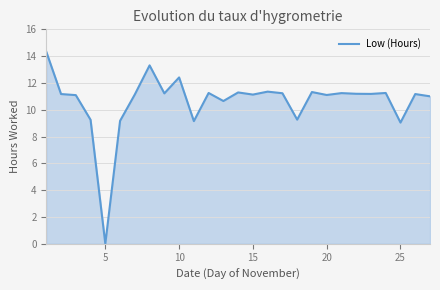

What is the difference between the maximum and minimum values?

14.3